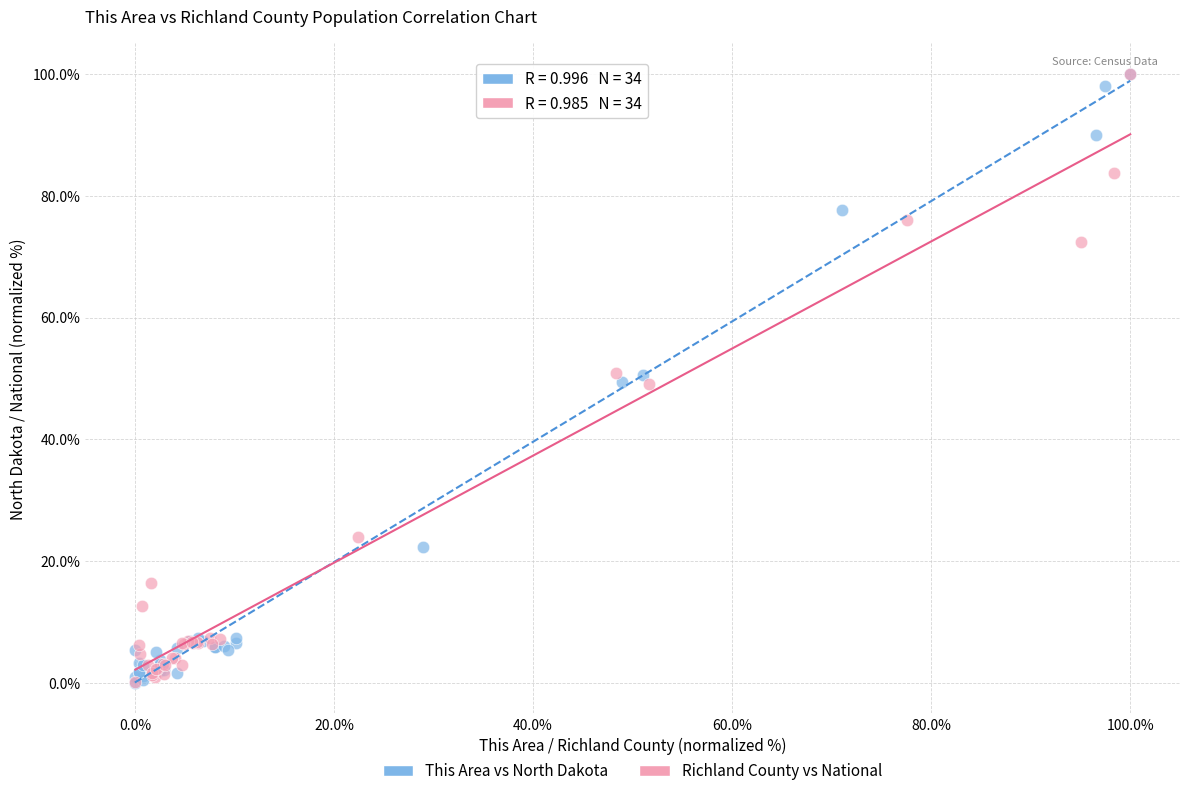

What are all the series names shown in the legend?

This Area vs North Dakota, Richland County vs National